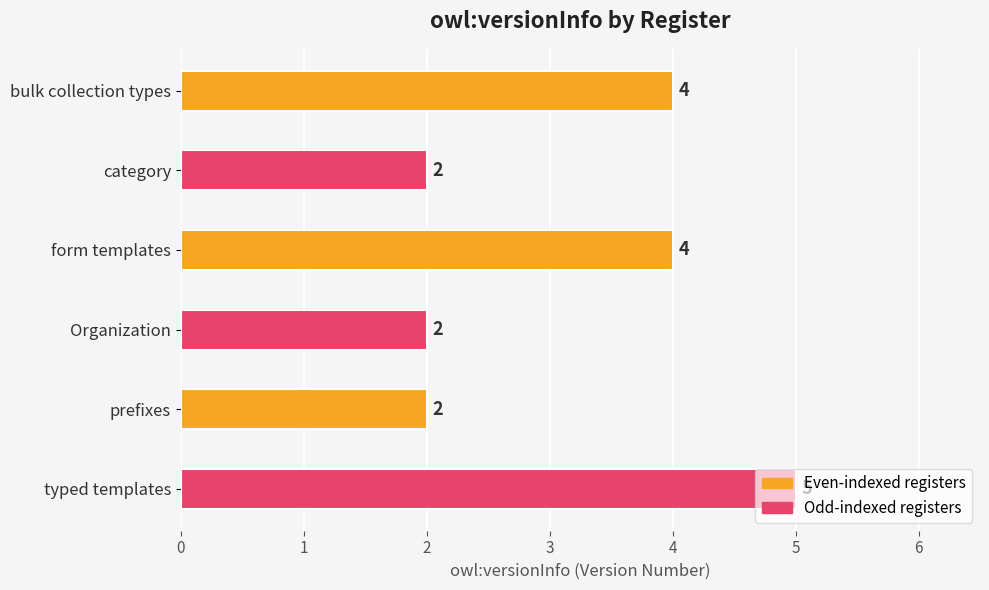

True or false: the data shows 4 at form templates.

True